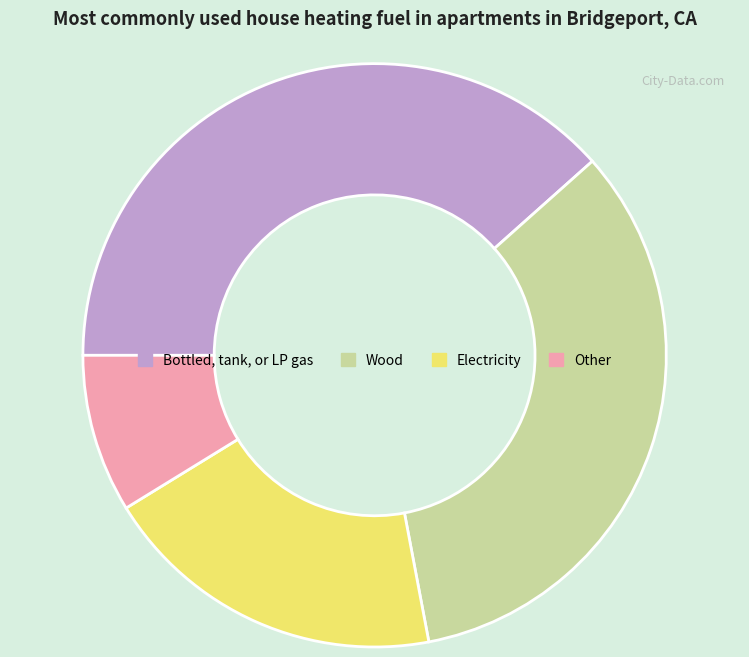

Is there a majority slice in this chart?

No